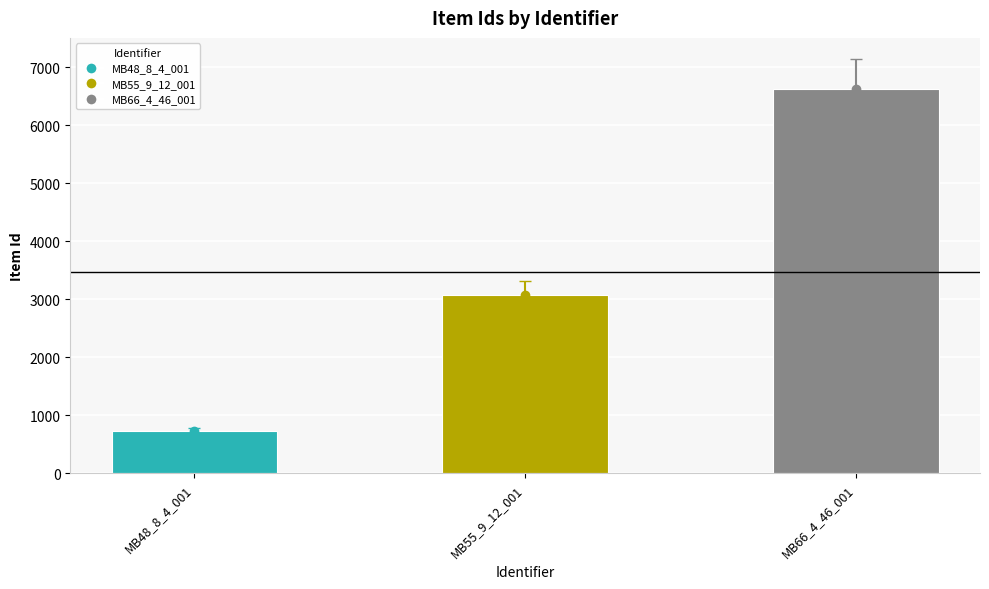

Which label corresponds to the smallest value in the chart?

MB48_8_4_001